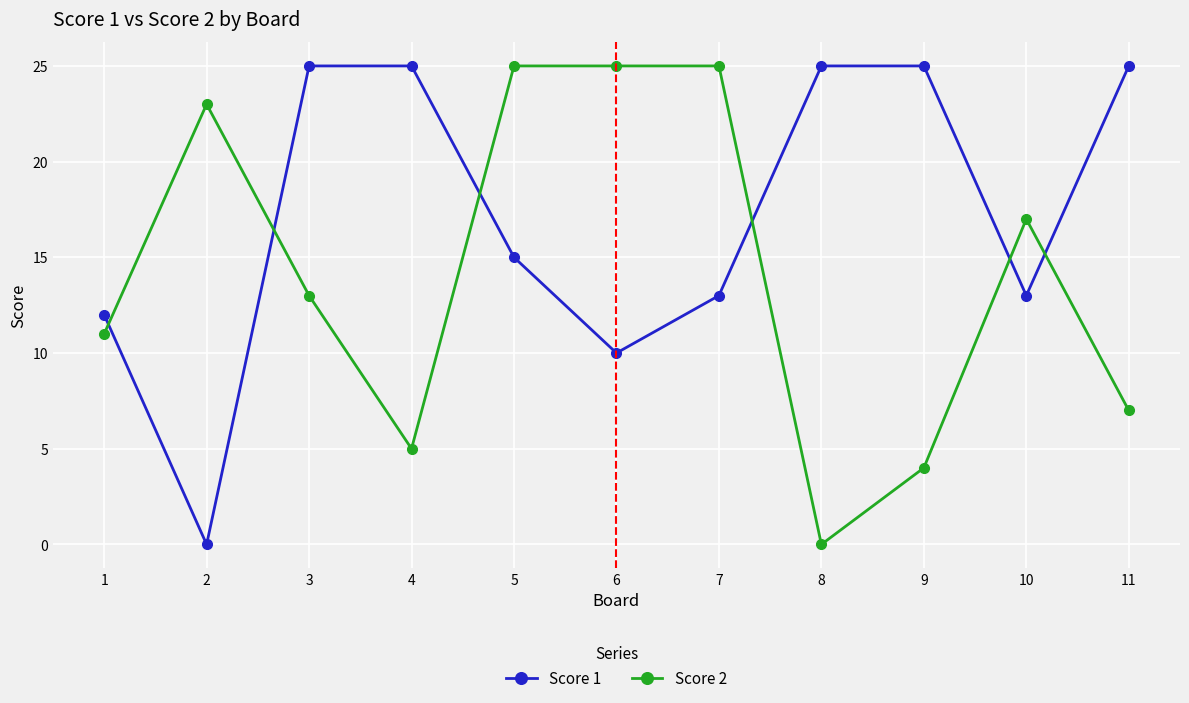

Rank the series by their average value, from lowest to highest.

Score 2, Score 1